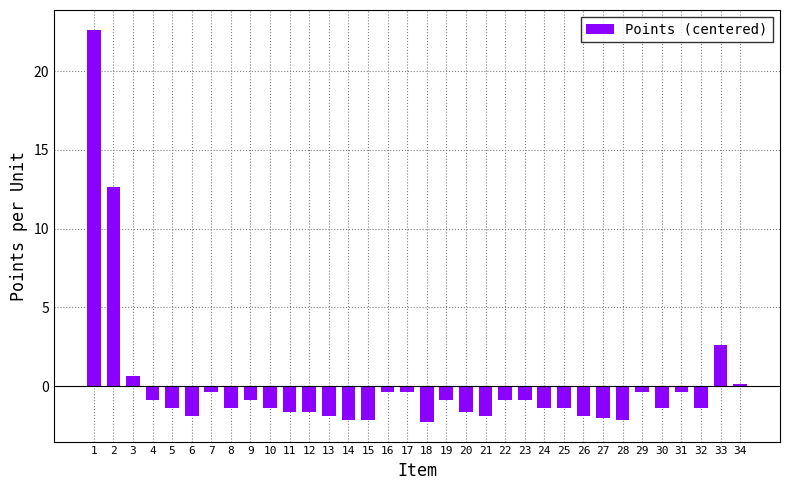

What is the sum of the values at 19 and 13?

-2.7